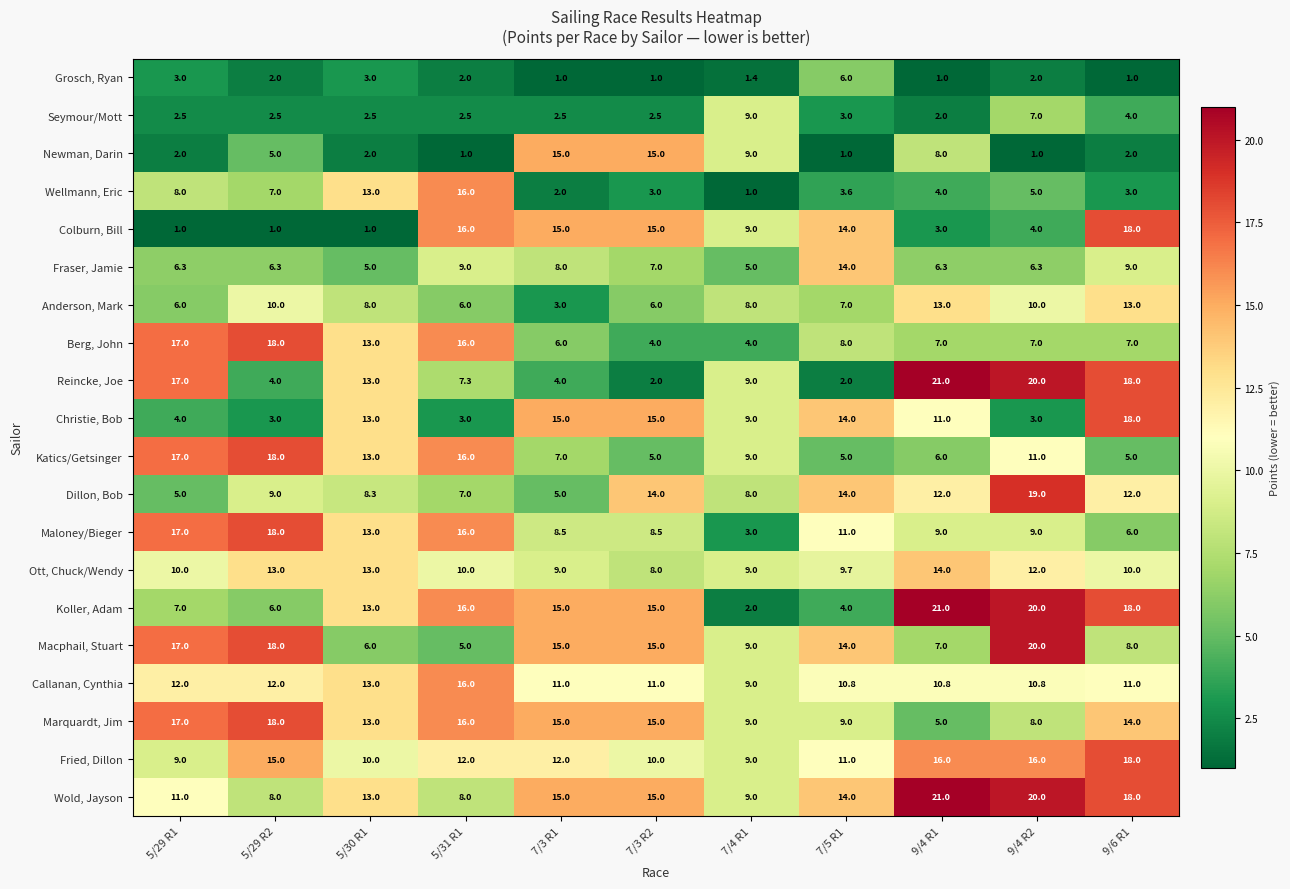

At which label does Katics/Getsinger first exceed 9?

5/29 R1